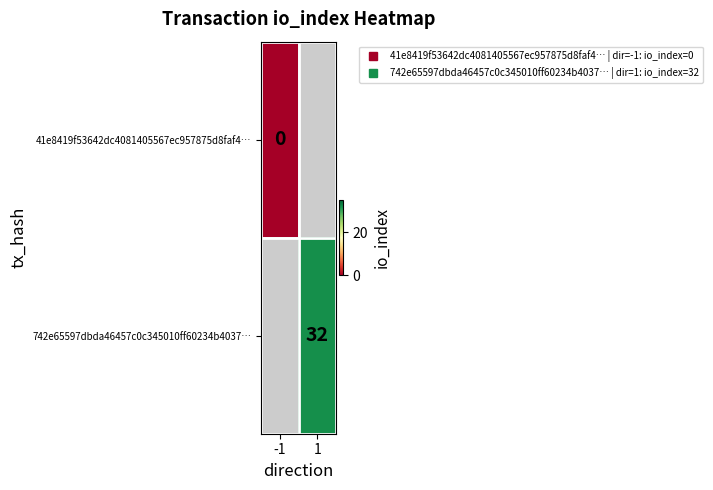

List the series in order of their overall mean, lowest first.

41e8419f53642dc4081405567ec957875d8faf4…, 742e65597dbda46457c0c345010ff60234b4037…